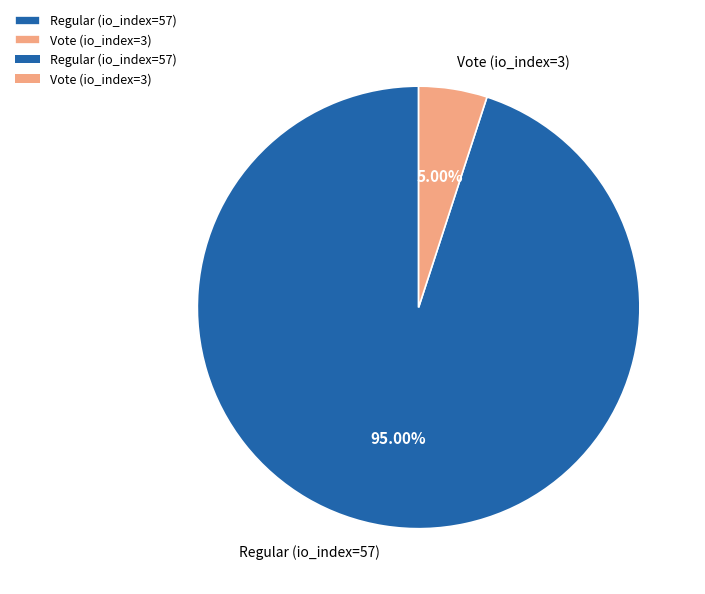

True or false: Regular (io_index=57) accounts for 95% of the total.

True